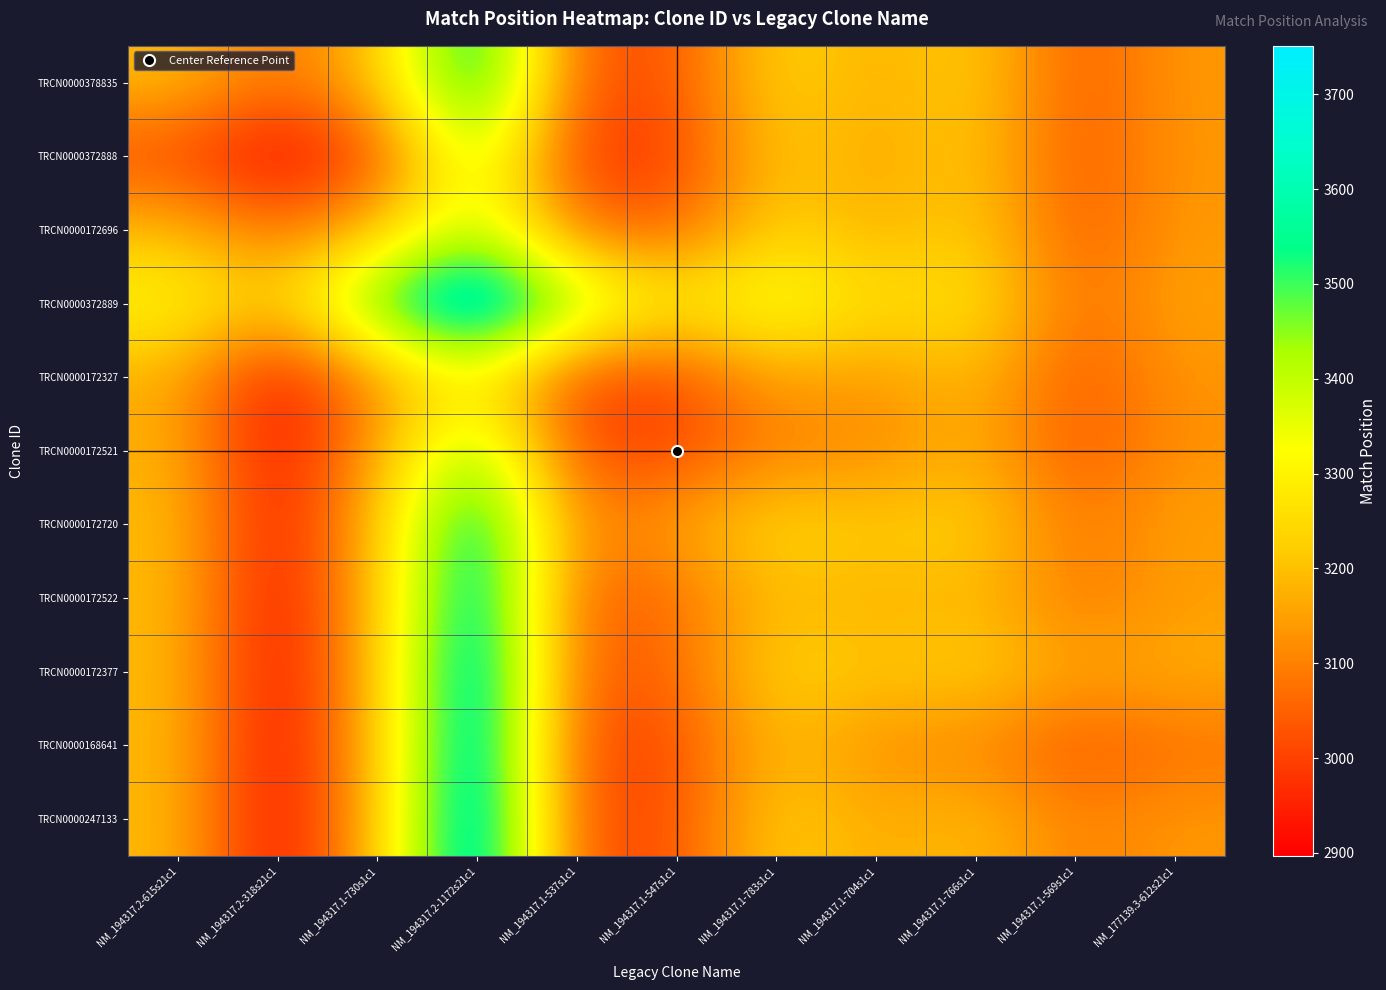

Reading left to right, what are all the values shown in this chart?

TRCN0000378835: NM_194317.2-615s21c1=3194.0	NM_194317.2-318s21c1=3077.1	NM_194317.1-730s1c1=3194.6	NM_194317.2-1172s21c1=3626.7	NM_194317.1-537s1c1=3028.0	NM_194317.1-547s1c1=3026.9	NM_194317.1-783s1c1=3245.3	NM_194317.1-704s1c1=3169.8	NM_194317.1-766s1c1=3230.3	NM_194317.1-569s1c1=3035.8	NM_177139.3-612s21c1=3138.4
TRCN0000372888: NM_194317.2-615s21c1=3013.9	NM_194317.2-318s21c1=2897.0	NM_194317.1-730s1c1=3014.3	NM_194317.2-1172s21c1=3436.8	NM_194317.1-537s1c1=2978.6	NM_194317.1-547s1c1=2996.4	NM_194317.1-783s1c1=3219.2	NM_194317.1-704s1c1=3155.5	NM_194317.1-766s1c1=3220.9	NM_194317.1-569s1c1=3031.5	NM_177139.3-612s21c1=3135.3
TRCN0000172696: NM_194317.2-615s21c1=3194.4	NM_194317.2-318s21c1=3077.7	NM_194317.1-730s1c1=3195.0	NM_194317.2-1172s21c1=3413.8	NM_194317.1-537s1c1=3073.0	NM_194317.1-547s1c1=3052.8	NM_194317.1-783s1c1=3240.8	NM_194317.1-704s1c1=3171.1	NM_194317.1-766s1c1=3229.2	NM_194317.1-569s1c1=3038.9	NM_177139.3-612s21c1=3139.0
TRCN0000372889: NM_194317.2-615s21c1=3318.3	NM_194317.2-318s21c1=3211.2	NM_194317.1-730s1c1=3532.2	NM_194317.2-1172s21c1=3751.0	NM_194317.1-537s1c1=3456.3	NM_194317.1-547s1c1=3283.9	NM_194317.1-783s1c1=3360.2	NM_194317.1-704s1c1=3247.8	NM_194317.1-766s1c1=3273.7	NM_194317.1-569s1c1=3069.7	NM_177139.3-612s21c1=3156.5
TRCN0000172327: NM_194317.2-615s21c1=3168.0	NM_194317.2-318s21c1=2920.4	NM_194317.1-730s1c1=3124.0	NM_194317.2-1172s21c1=3296.7	NM_194317.1-537s1c1=3002.0	NM_194317.1-547s1c1=3005.9	NM_194317.1-783s1c1=3157.5	NM_194317.1-704s1c1=3131.7	NM_194317.1-766s1c1=3200.0	NM_194317.1-569s1c1=3031.4	NM_177139.3-612s21c1=3131.2
TRCN0000172521: NM_194317.2-615s21c1=3179.1	NM_194317.2-318s21c1=2912.6	NM_194317.1-730s1c1=3154.2	NM_194317.2-1172s21c1=3479.1	NM_194317.1-537s1c1=3008.1	NM_194317.1-547s1c1=3012.0	NM_194317.1-783s1c1=3104.9	NM_194317.1-704s1c1=3111.2	NM_194317.1-766s1c1=3182.1	NM_194317.1-569s1c1=3031.0	NM_177139.3-612s21c1=3127.7
TRCN0000172720: NM_194317.2-615s21c1=3196.7	NM_194317.2-318s21c1=2925.8	NM_194317.1-730s1c1=3202.2	NM_194317.2-1172s21c1=3638.8	NM_194317.1-537s1c1=3092.5	NM_194317.1-547s1c1=3155.1	NM_194317.1-783s1c1=3248.0	NM_194317.1-704s1c1=3216.9	NM_194317.1-766s1c1=3237.3	NM_194317.1-569s1c1=3081.7	NM_177139.3-612s21c1=3152.9
TRCN0000172522: NM_194317.2-615s21c1=3193.2	NM_194317.2-318s21c1=2910.5	NM_194317.1-730s1c1=3192.9	NM_194317.2-1172s21c1=3672.2	NM_194317.1-537s1c1=3039.3	NM_194317.1-547s1c1=3069.8	NM_194317.1-783s1c1=3200.1	NM_194317.1-704s1c1=3169.0	NM_194317.1-766s1c1=3193.4	NM_194317.1-569s1c1=3083.7	NM_177139.3-612s21c1=3144.9
TRCN0000172377: NM_194317.2-615s21c1=3194.7	NM_194317.2-318s21c1=2907.1	NM_194317.1-730s1c1=3196.8	NM_194317.2-1172s21c1=3708.3	NM_194317.1-537s1c1=3033.0	NM_194317.1-547s1c1=3060.9	NM_194317.1-783s1c1=3241.7	NM_194317.1-704s1c1=3206.6	NM_194317.1-766s1c1=3231.0	NM_194317.1-569s1c1=3153.5	NM_177139.3-612s21c1=3172.2
TRCN0000168641: NM_194317.2-615s21c1=3192.2	NM_194317.2-318s21c1=2899.5	NM_194317.1-730s1c1=3190.1	NM_194317.2-1172s21c1=3715.3	NM_194317.1-537s1c1=3004.6	NM_194317.1-547s1c1=3015.0	NM_194317.1-783s1c1=3200.3	NM_194317.1-704s1c1=3119.3	NM_194317.1-766s1c1=3111.5	NM_194317.1-569s1c1=3034.0	NM_177139.3-612s21c1=3074.9
TRCN0000247133: NM_194317.2-615s21c1=3193.6	NM_194317.2-318s21c1=2899.7	NM_194317.1-730s1c1=3194.0	NM_194317.2-1172s21c1=3732.5	NM_194317.1-537s1c1=3008.8	NM_194317.1-547s1c1=3022.3	NM_194317.1-783s1c1=3233.1	NM_194317.1-704s1c1=3162.1	NM_194317.1-766s1c1=3196.8	NM_194317.1-569s1c1=3097.1	NM_177139.3-612s21c1=3138.0